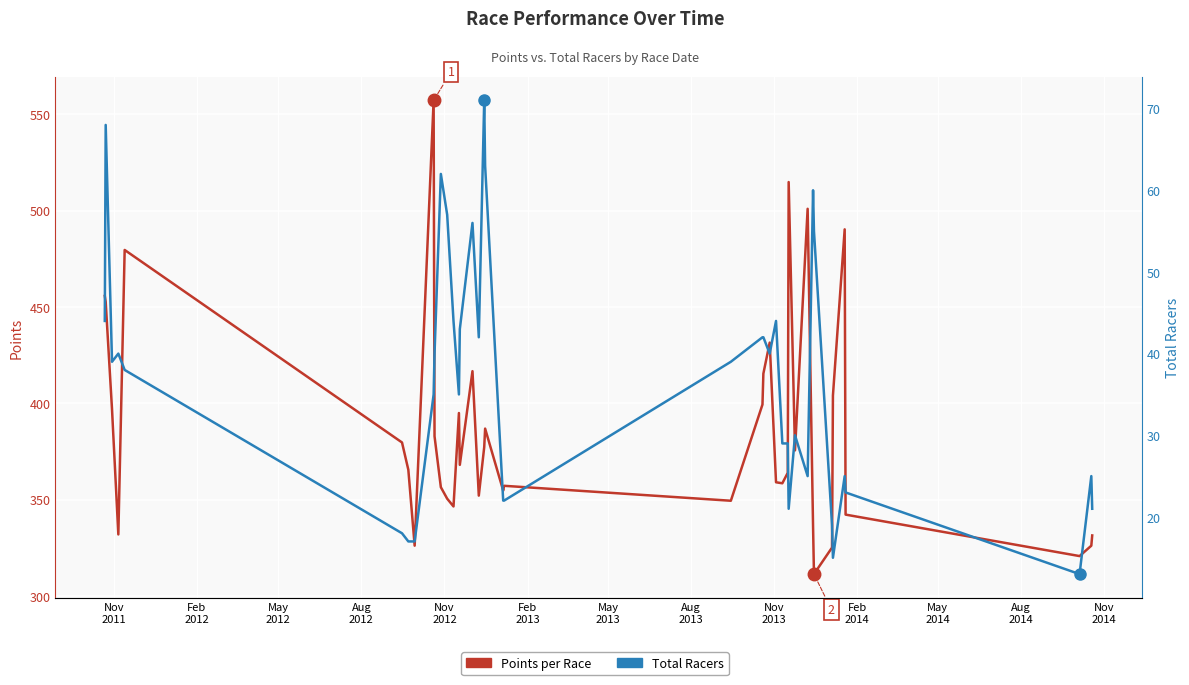

Reading left to right, list all the values displayed in this chart.

Points per Race: 455.7	452.6	396.9	332.0	479.5	379.7	365.5	326.1	557.1	382.9	356.5	350.5	346.5	395.0	368.1	416.7	352.1	377.3	386.9	354.7	357.2	349.5	399.4	415.4	431.5	359.0	358.5	364.0	514.8	375.6	500.9	336.2	311.4	325.2	404.0	490.2	342.3	320.8	326.1	331.5
Total Racers: 44.0	68.0	39.0	40.0	38.0	18.0	17.0	17.0	35.0	40.0	62.0	57.0	44.0	35.0	43.0	56.0	42.0	71.0	63.0	22.0	22.0	39.0	42.0	42.0	40.0	44.0	29.0	29.0	21.0	30.0	25.0	60.0	55.0	19.0	15.0	25.0	23.0	13.0	25.0	21.0